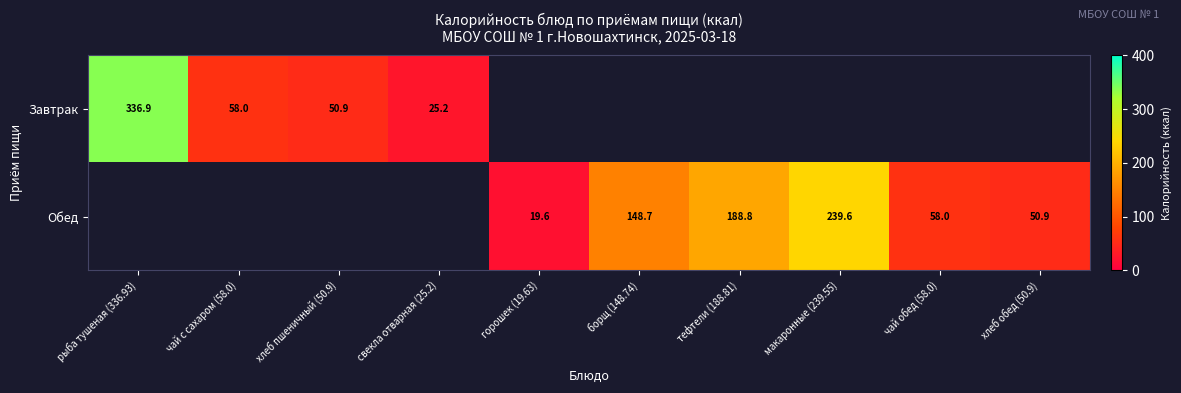

Is the value of Обед at макаронные (239.55) greater than the value of Завтрак at свекла отварная (25.2)?

Yes